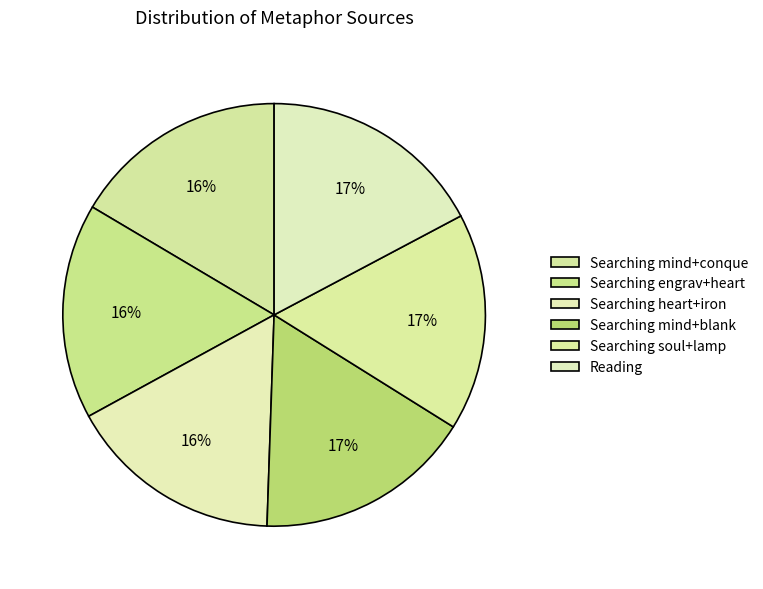

Does Searching mind+blank represent more than half of the total?

No